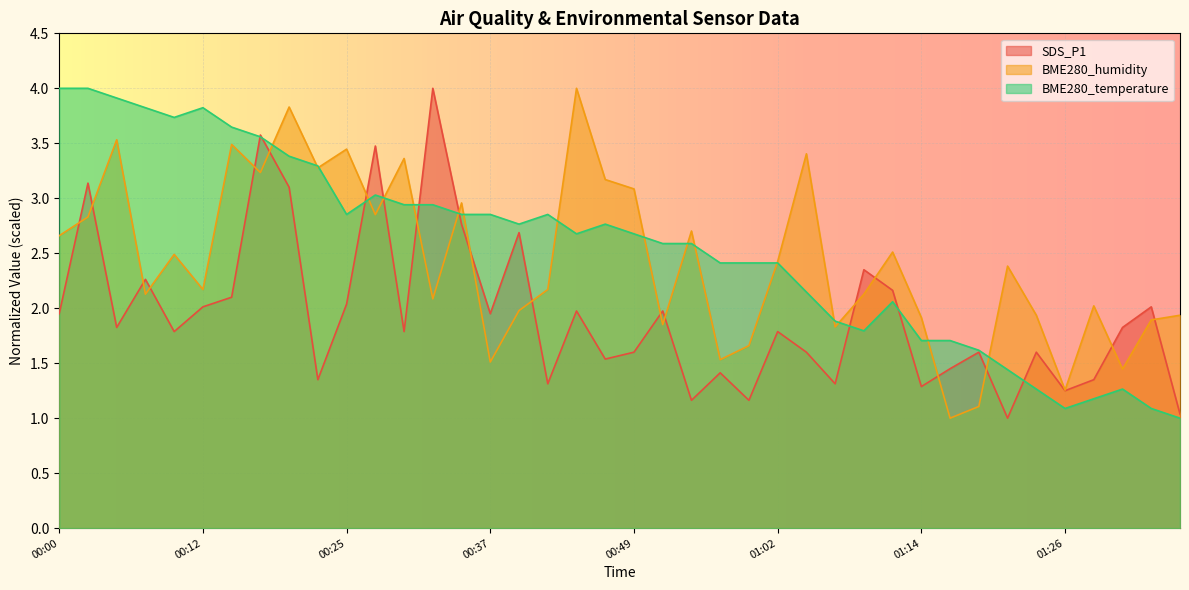

Which category has the lowest value across all series?

01:21